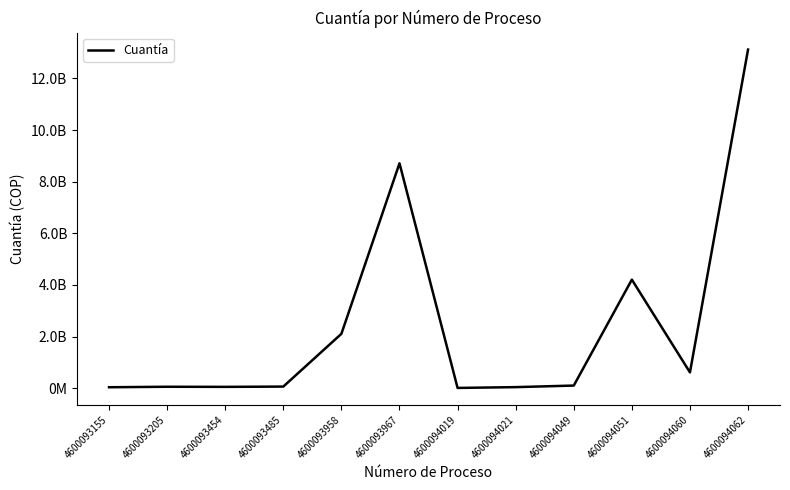

Reading left to right, transcribe all the data shown in this chart.

4600093155=34251294	4600093205=53025000	4600093454=48804420	4600093485=59696000	4600093958=2104650000	4600093967=8710997712	4600094019=7650000	4600094021=38500000	4600094049=99527228	4600094051=4203417833	4600094060=610000000	4600094062=13117358312